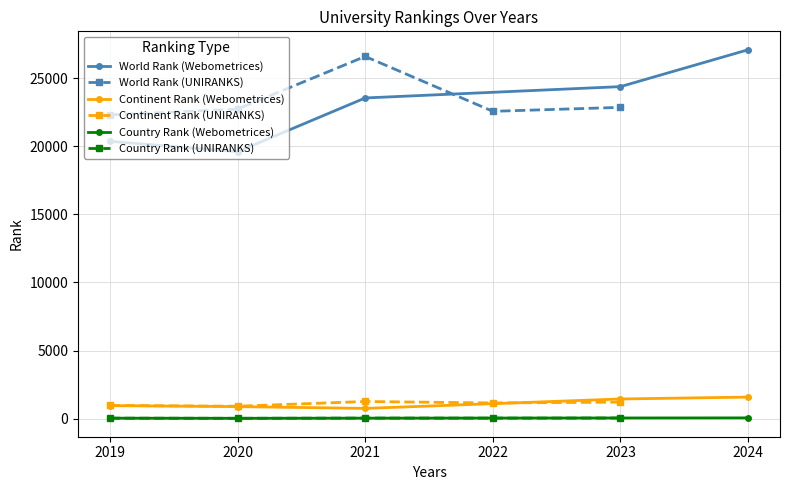

How many interior local valleys does the Country Rank (Webometrices) series have?

1